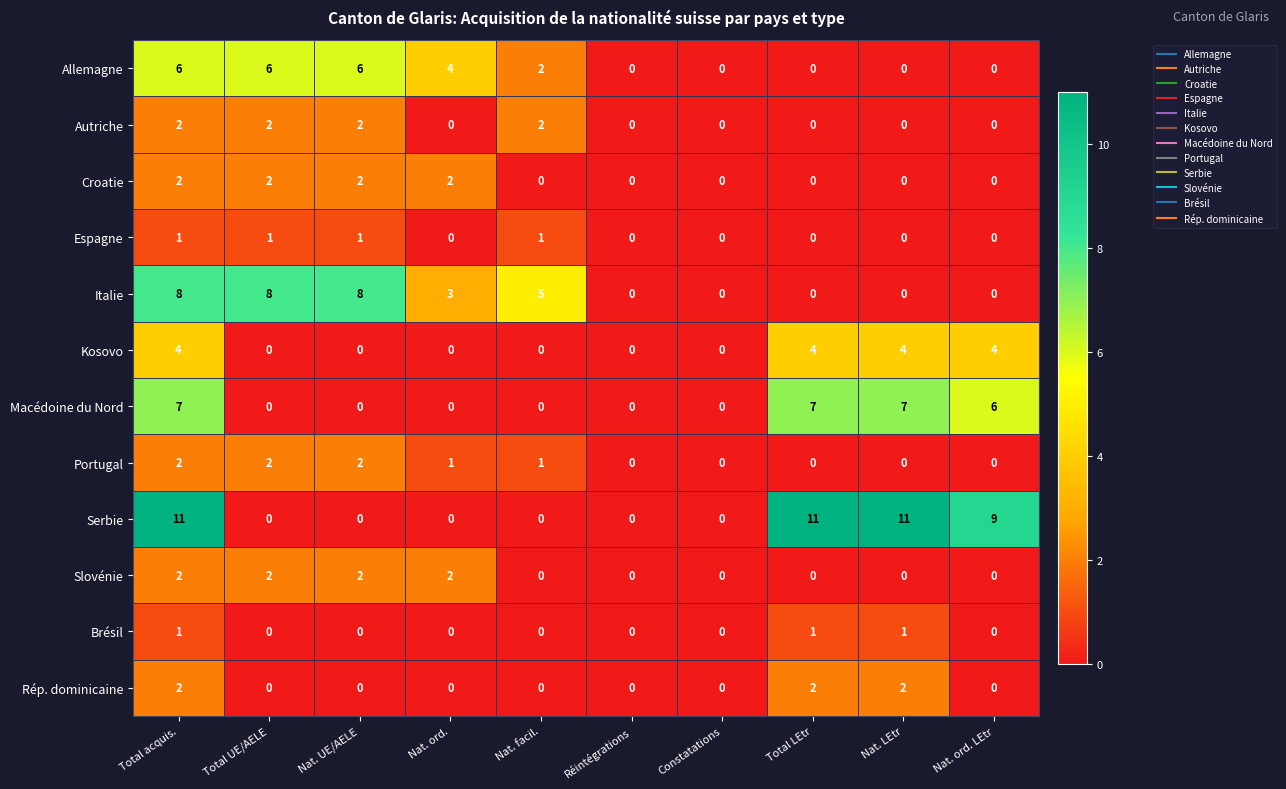

What is the greatest value displayed?

11